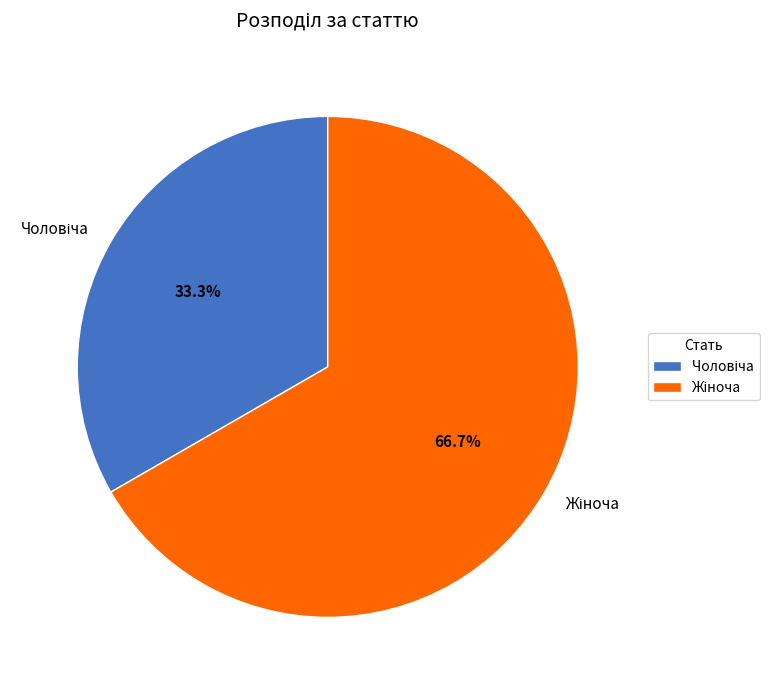

Is there a majority slice in this chart?

Yes